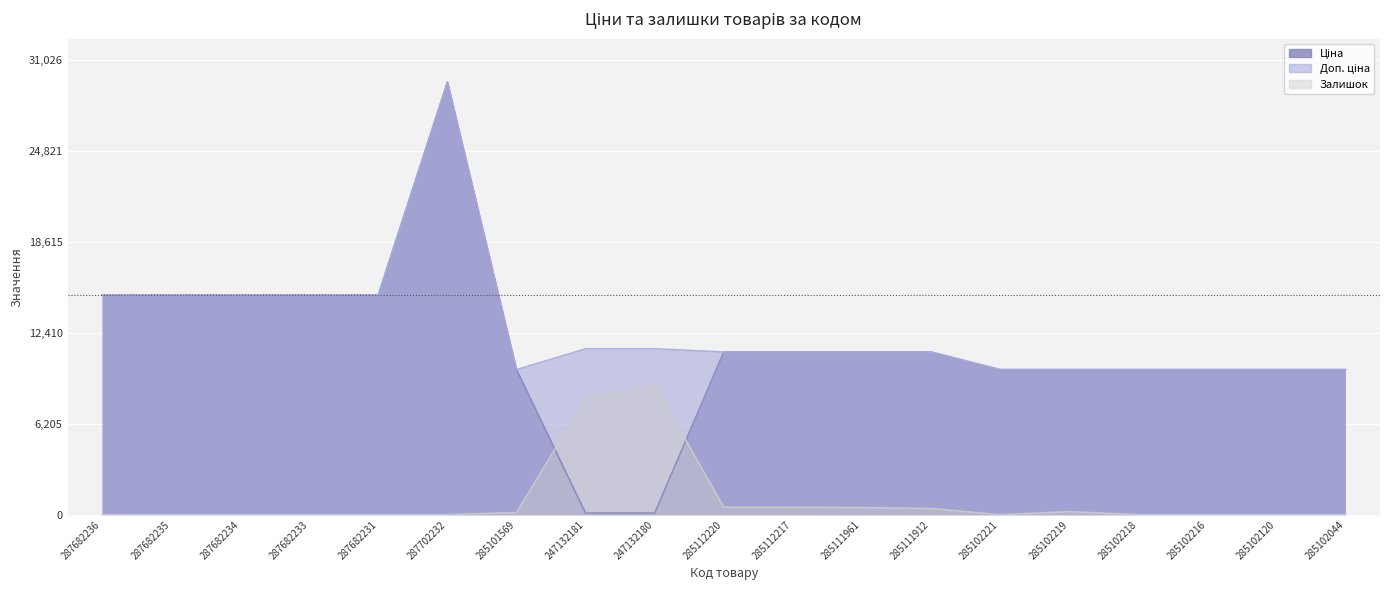

Which category has the lowest value across all series?

287682236